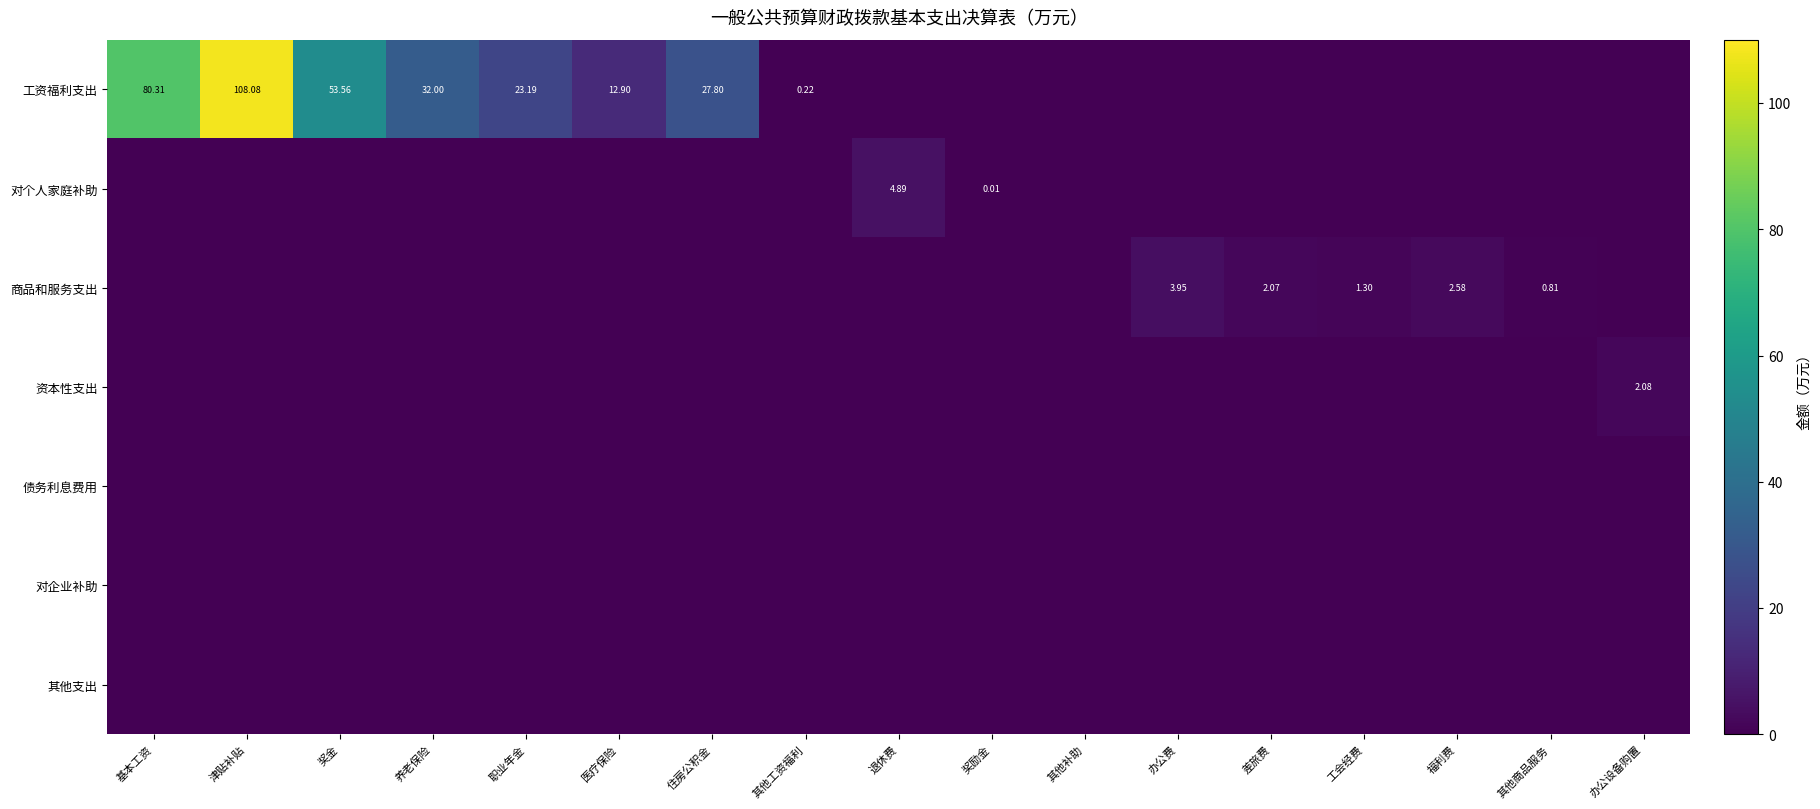

Count the 资本性支出 values in the range 0 to 1.

16